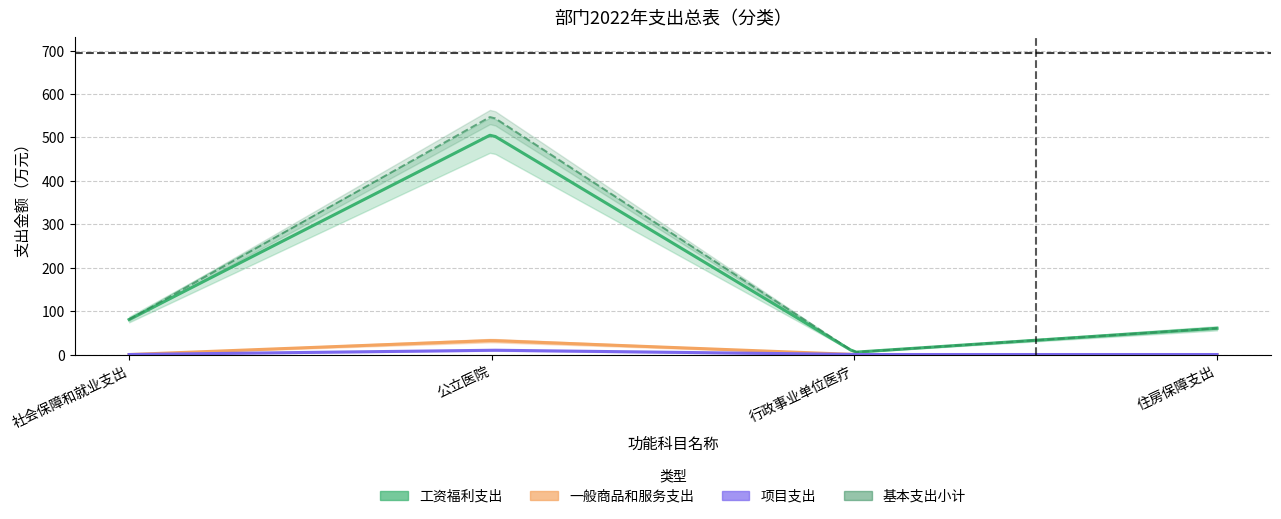

What is the sum of all 一般商品和服务支出 values?

32.2